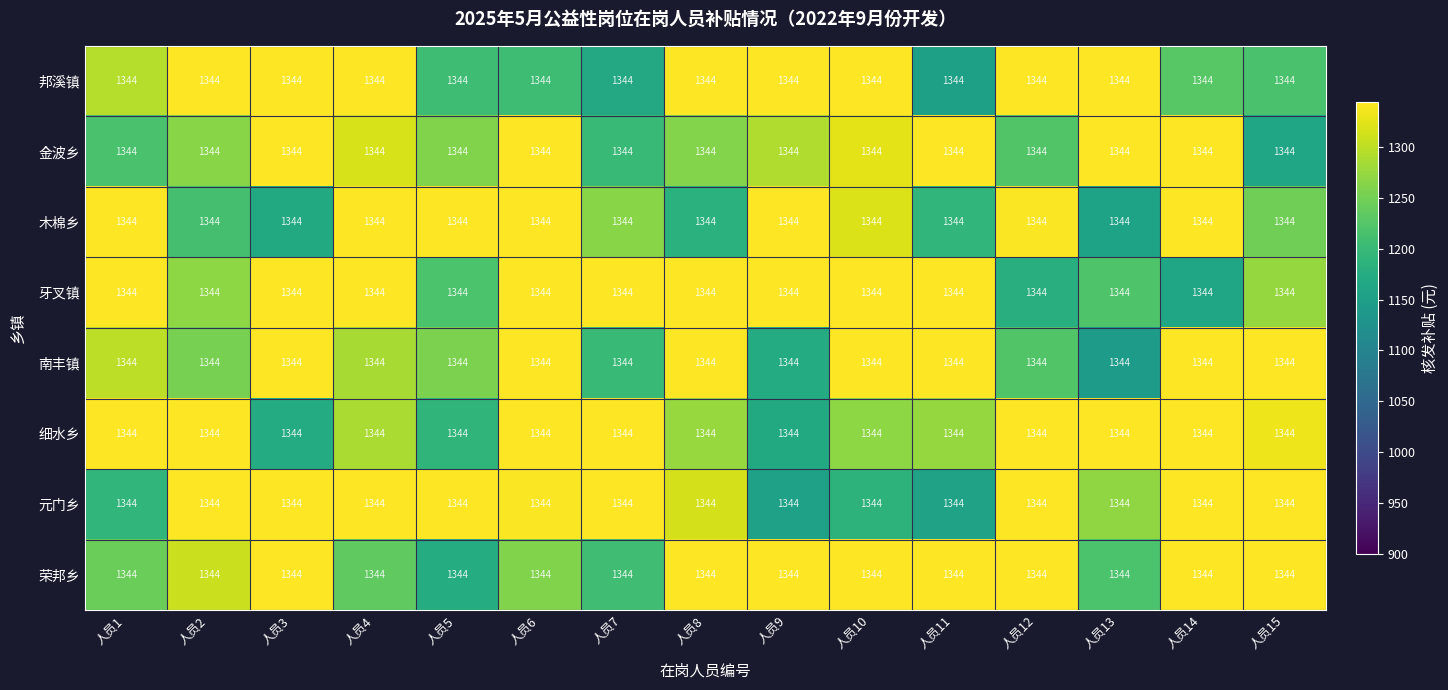

At which category does the chart reach its minimum across all series?

人员13